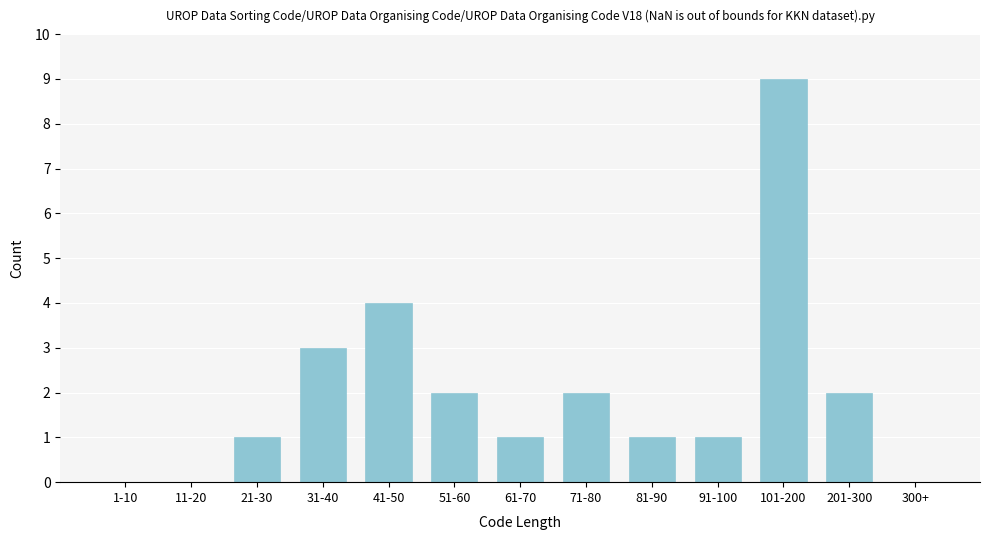

Reading left to right, what are all the values shown in this chart?

1-10=0	11-20=0	21-30=1	31-40=3	41-50=4	51-60=2	61-70=1	71-80=2	81-90=1	91-100=1	101-200=9	201-300=2	300+=0